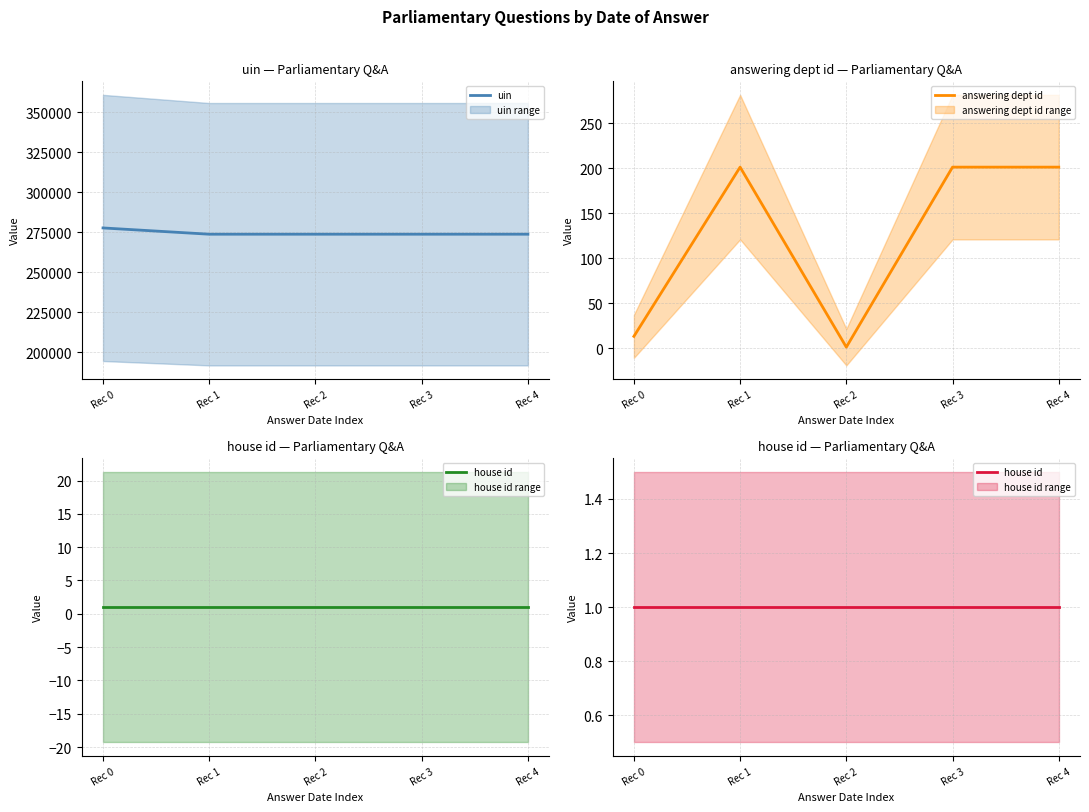

The value of answering dept id at Rec 4 is 357. True or false?

False